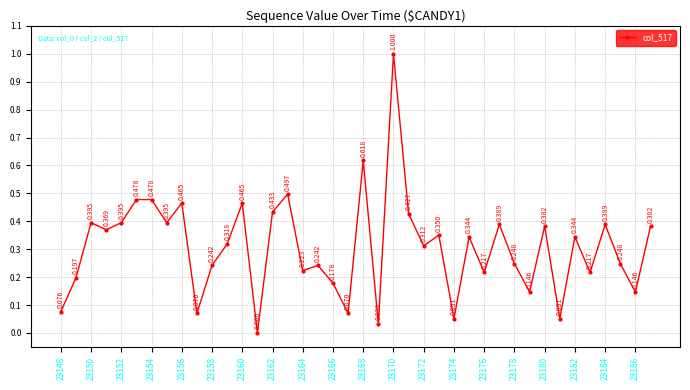

What is the value of the 36th point from the left?

0.2